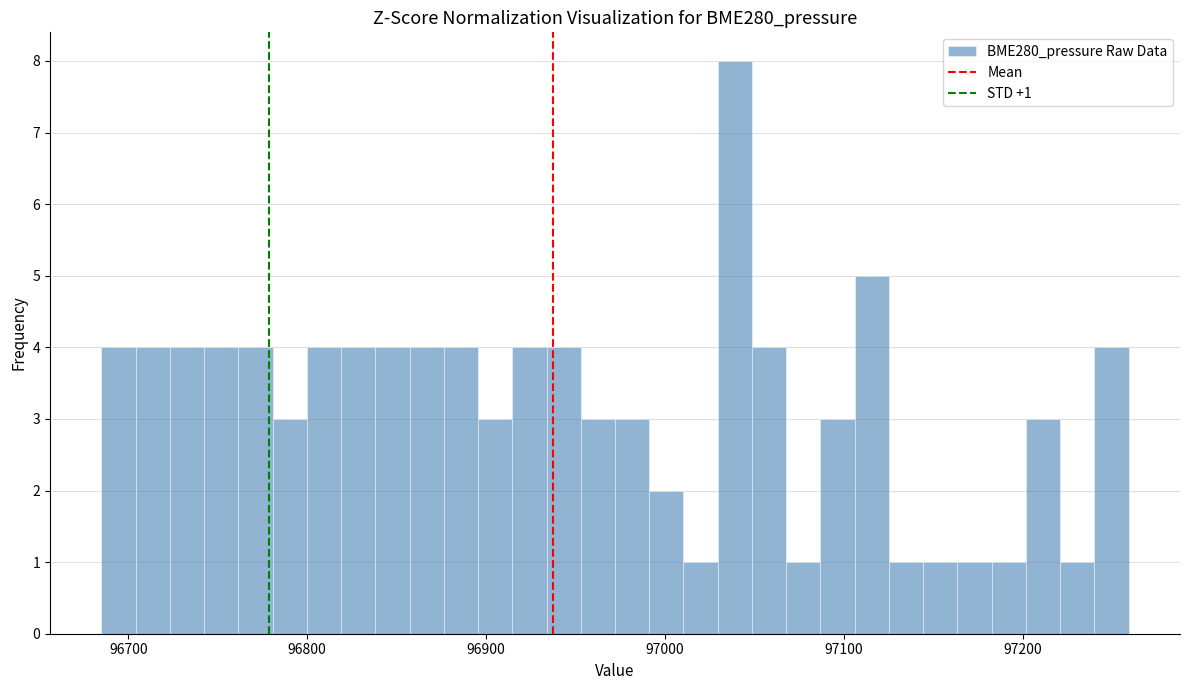

Around what value on the x-axis is the tallest bar? Give the approximate position of its centre, as read against the axis.

97040